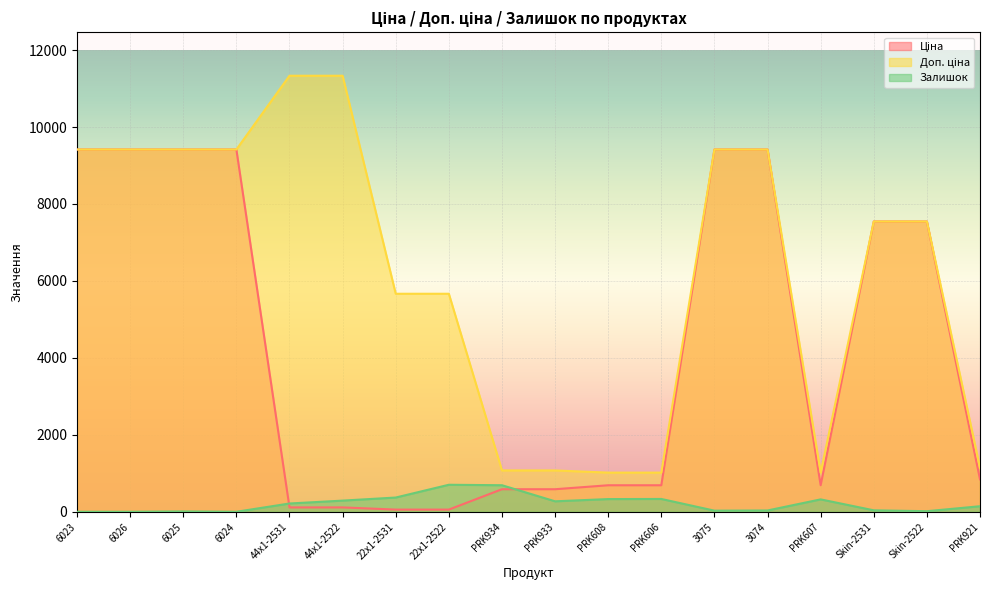

What is the minimum value for Доп. ціна?

1017.8